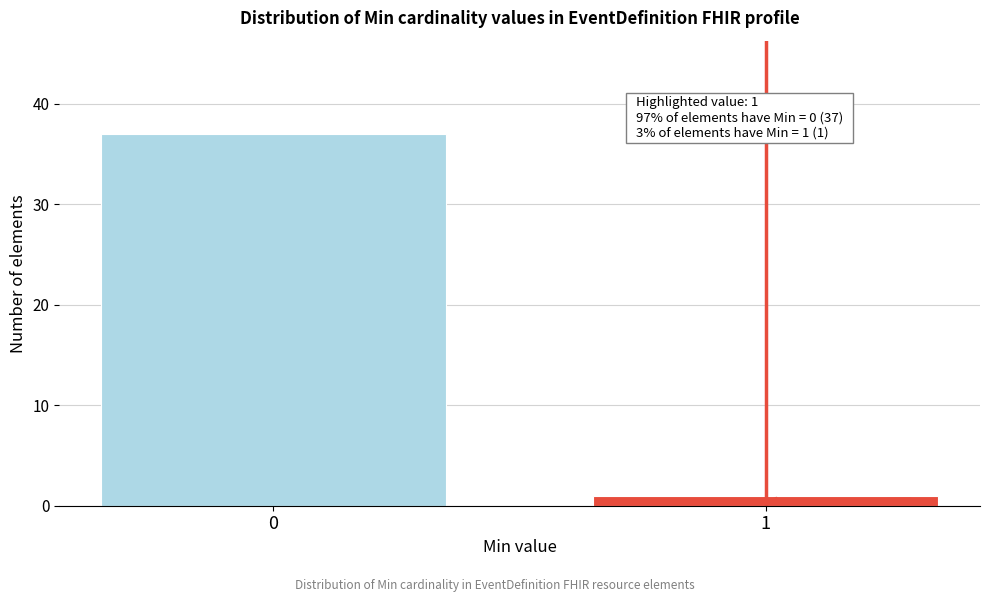

Reading left to right, extract all data points from this chart.

0=37	1=1